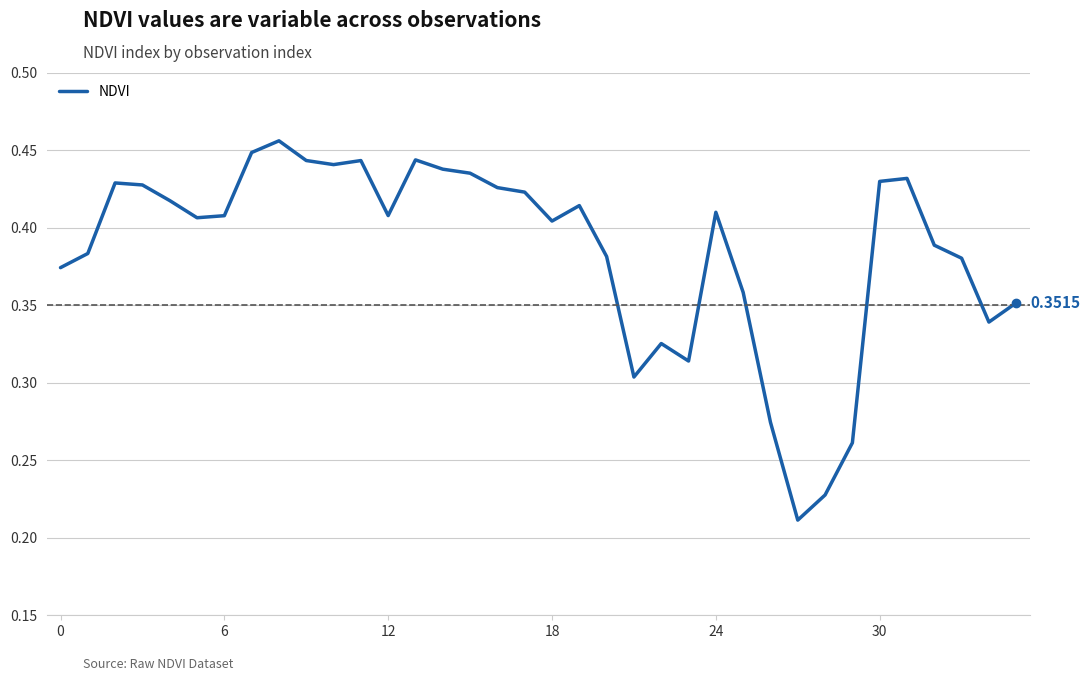

How many lines are shown in the chart?

1